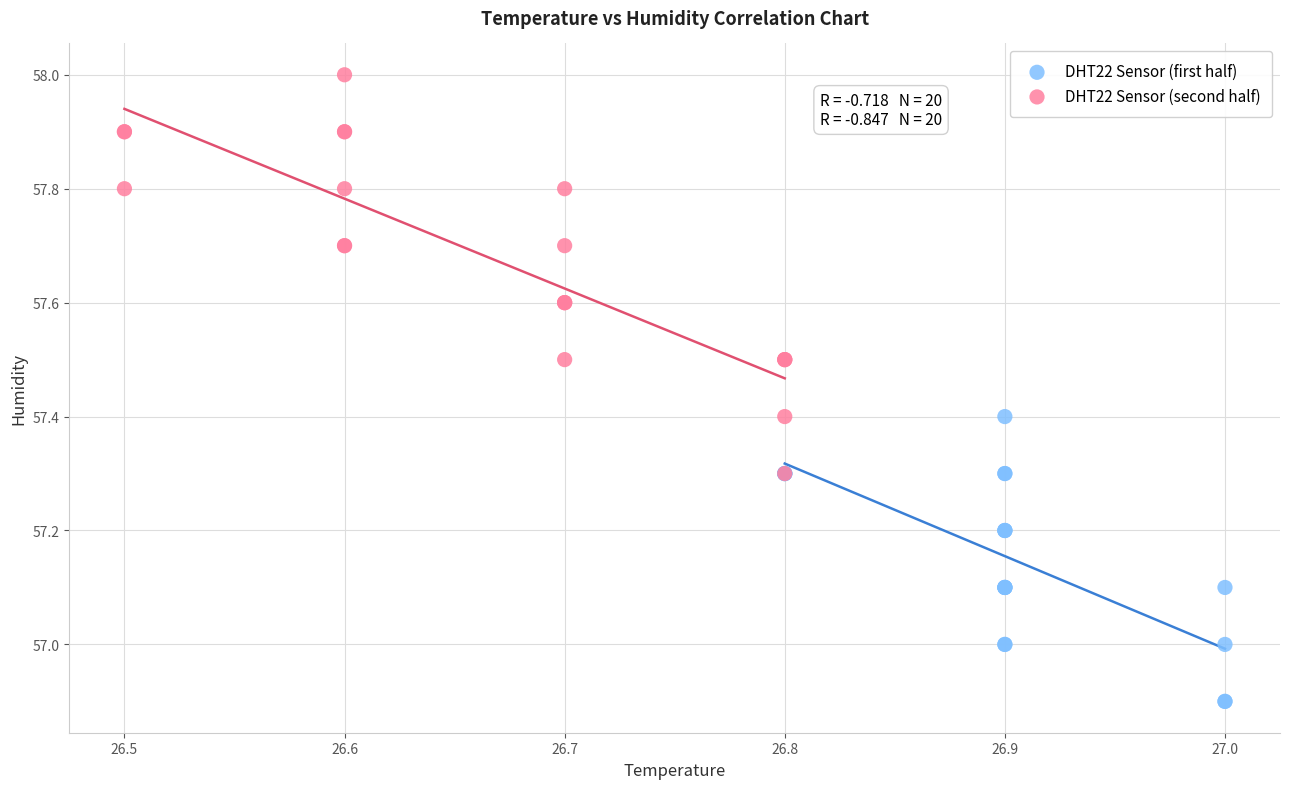

Which series contains the highest Y value?

DHT22 Sensor (second half)